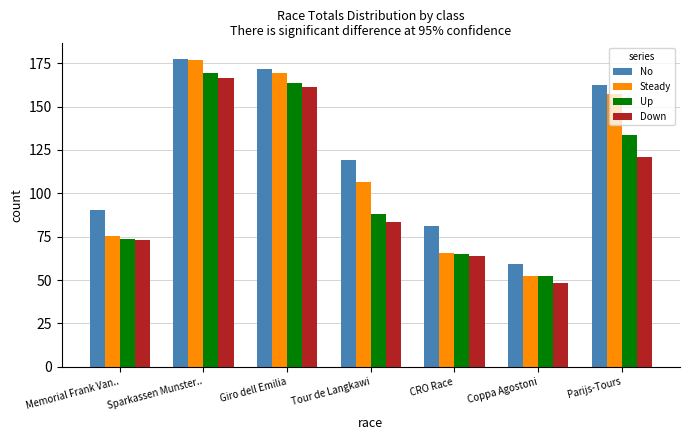

Which series has the largest total across all categories?

No